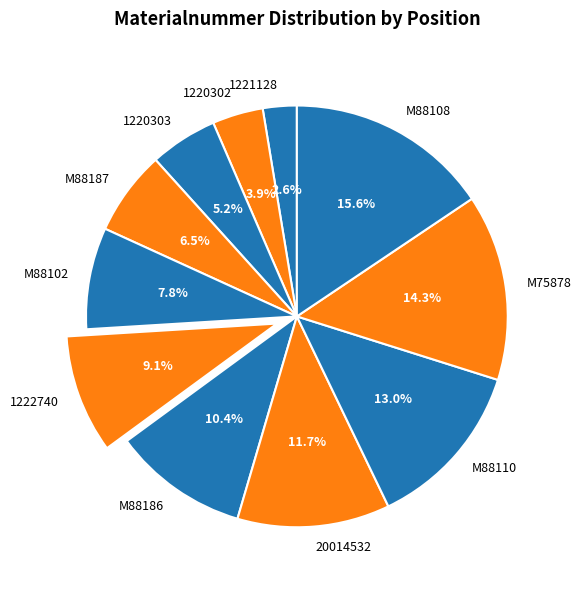

To the nearest percent, what percentage of the pie is 1222740?

9%